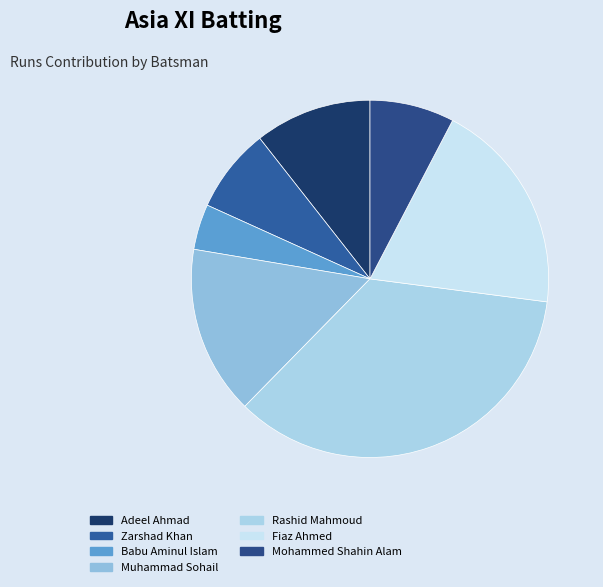

What is the smallest slice in the pie chart?

Babu Aminul Islam